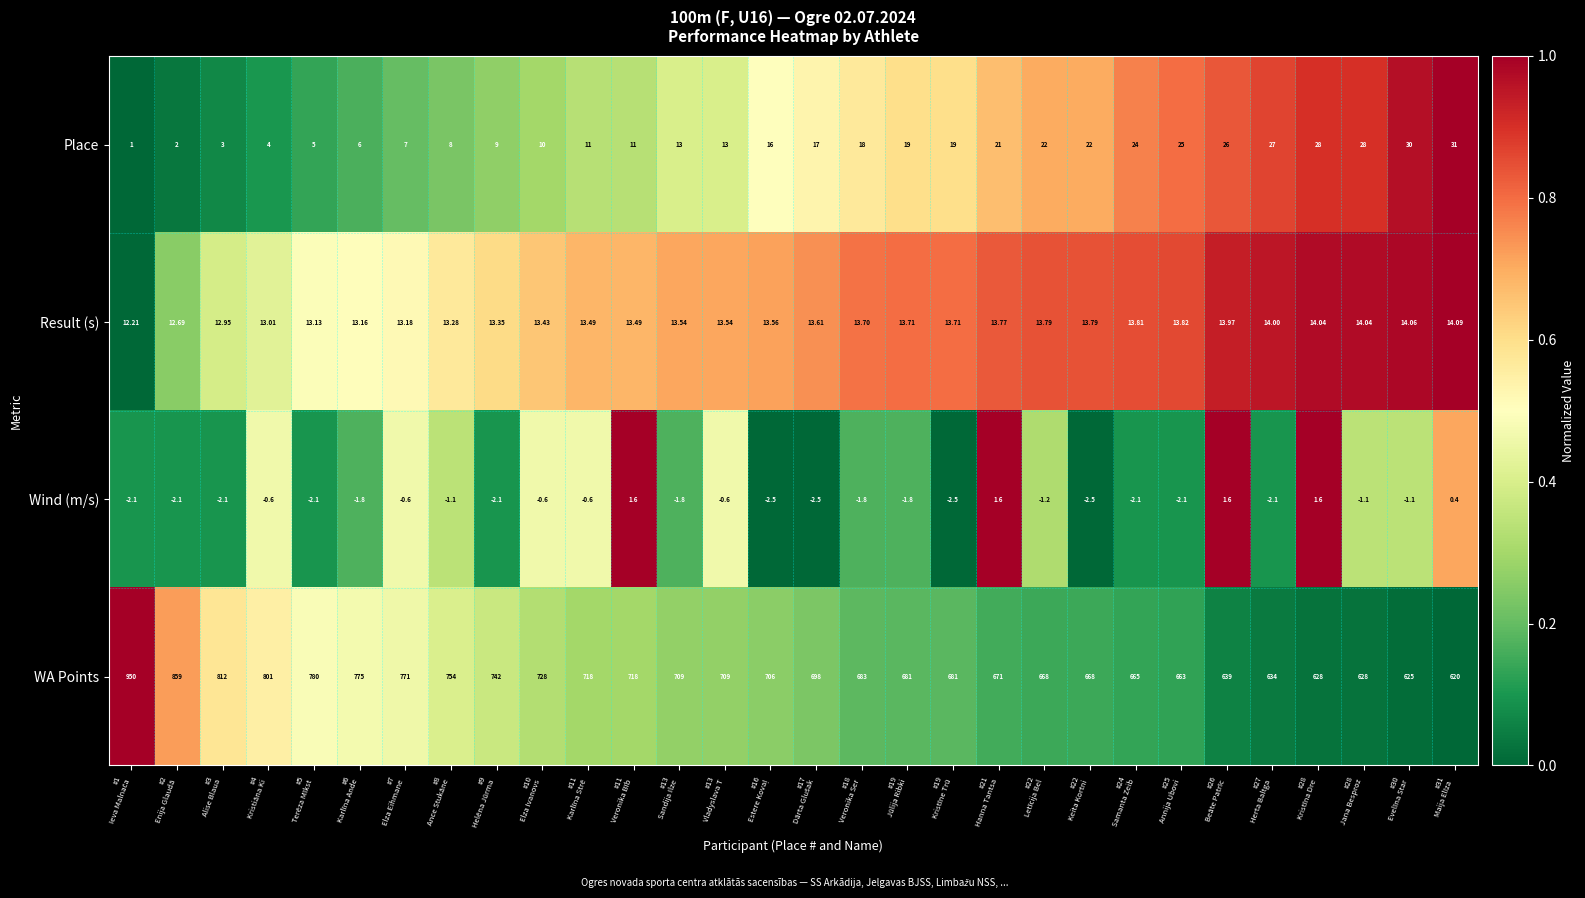

Which series has the largest range (max minus min)?

WA Points